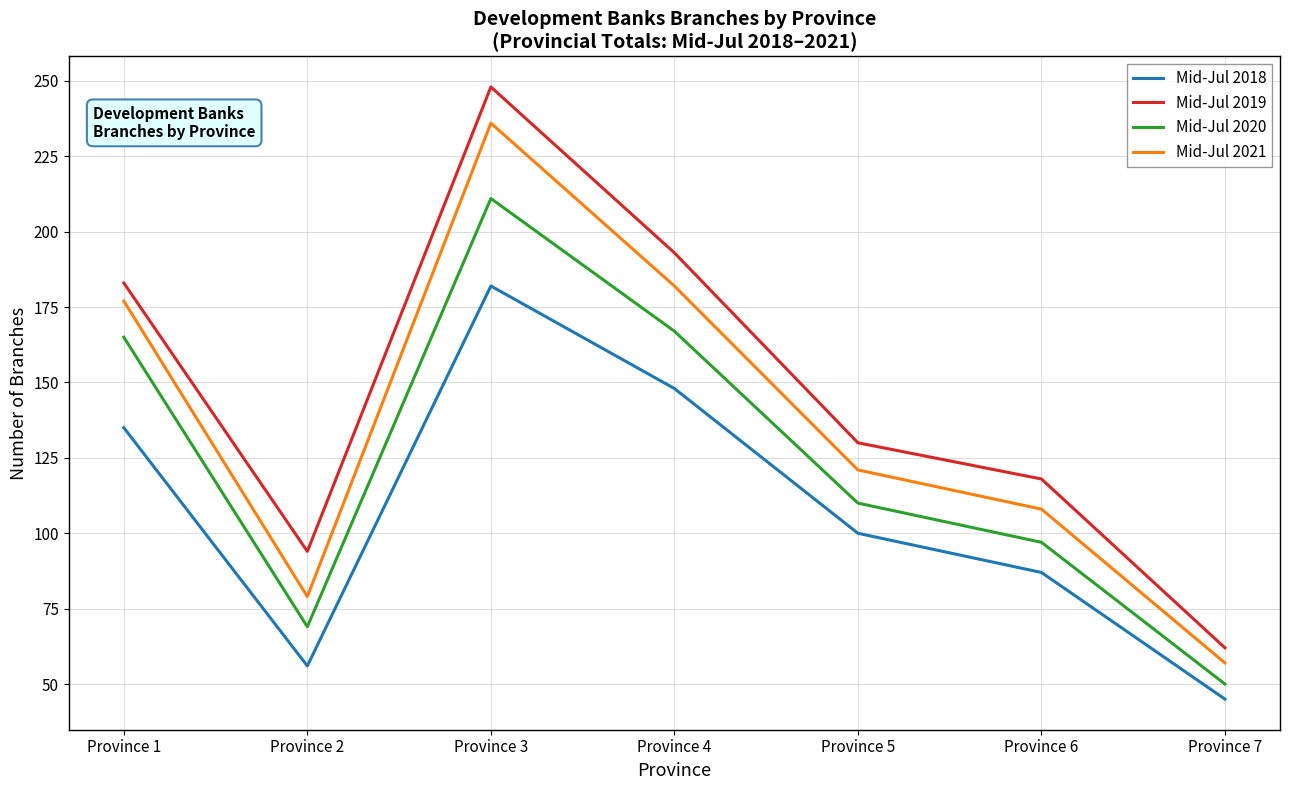

What is the average value of the Mid-Jul 2018 series?

108